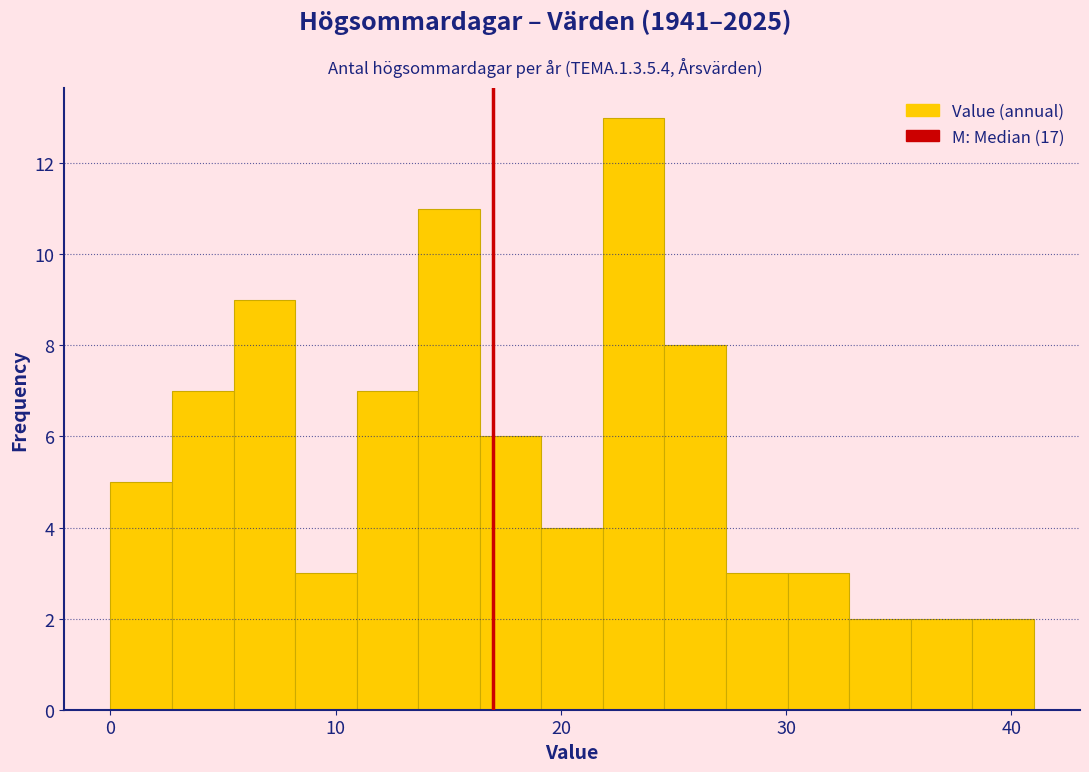

Around what value on the x-axis is the tallest bar? Give the approximate position of its centre, as read against the axis.

23